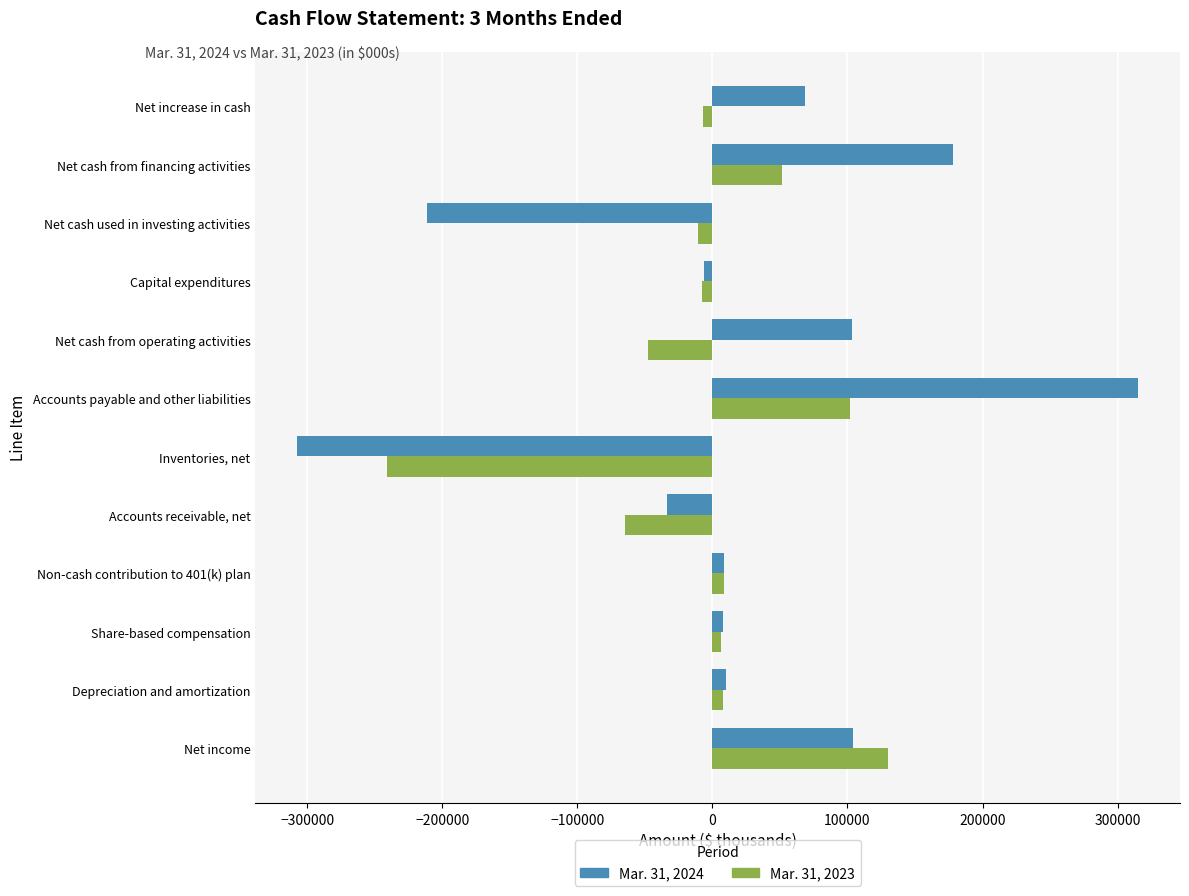

Which series changed the most between Net income and Inventories, net?

Mar. 31, 2024